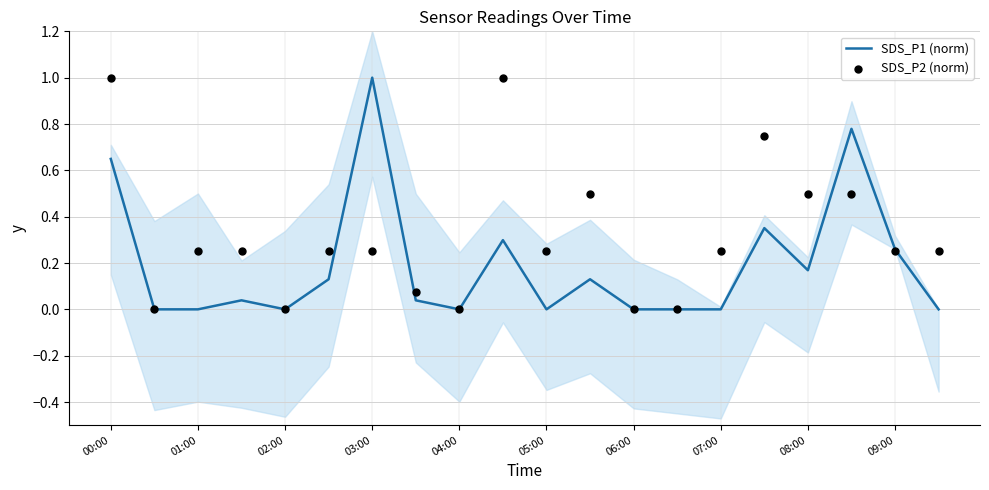

Which series contains the highest Y value?

SDS_P1 (norm)